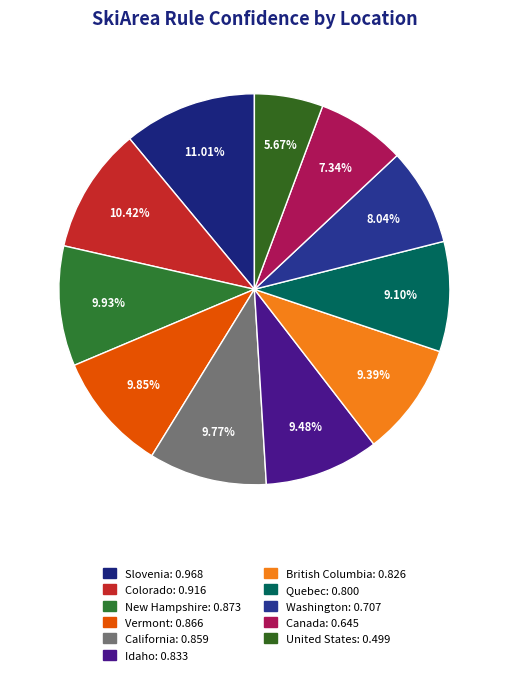

The Washington slice represents 8% of the pie. True or false?

True